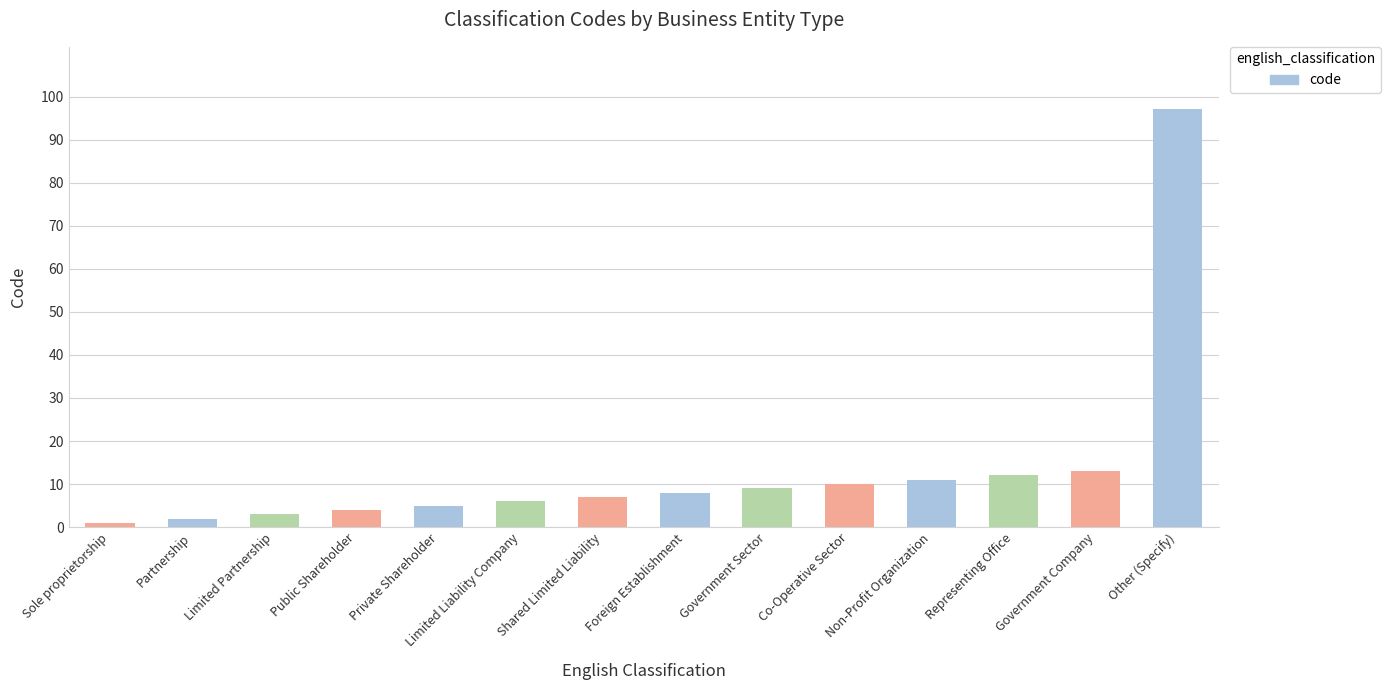

Reading left to right, what are all the values shown in this chart?

1	2	3	4	5	6	7	8	9	10	11	12	13	97